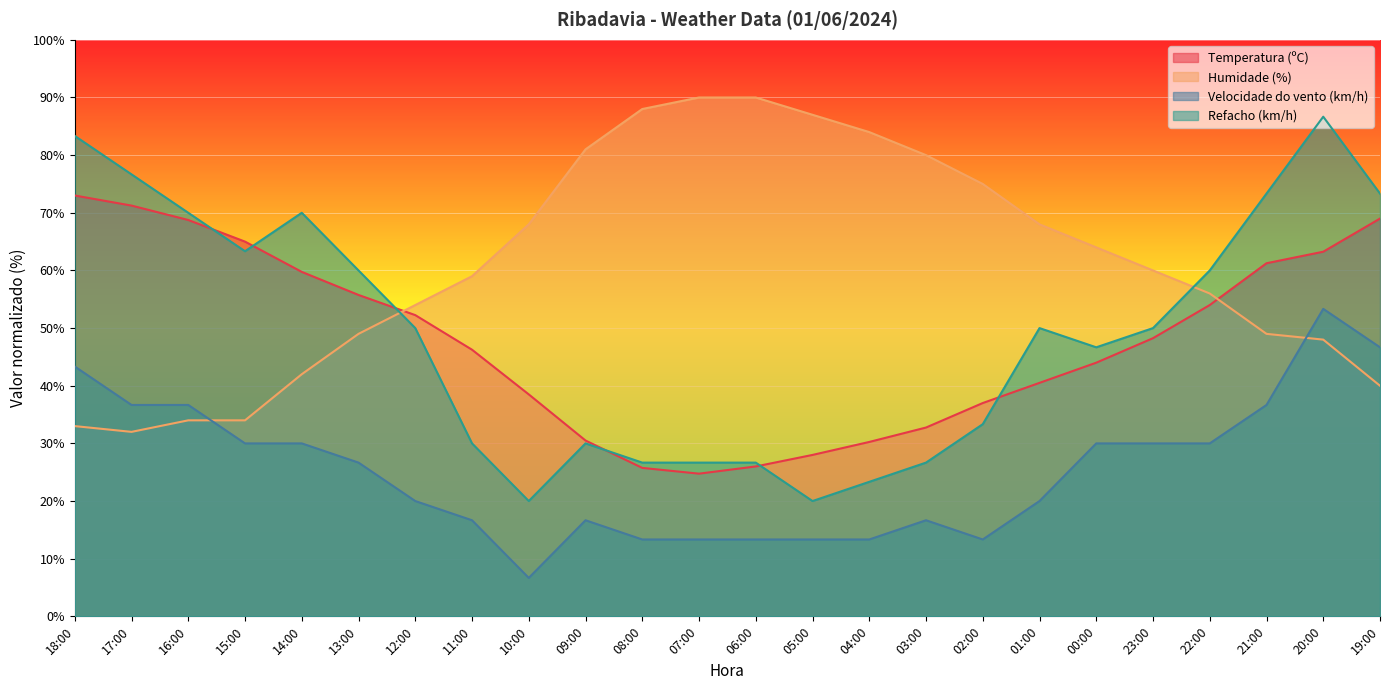

What are all the series names shown in the legend?

Temperatura (ºC), Humidade (%), Velocidade do vento (km/h), Refacho (km/h)